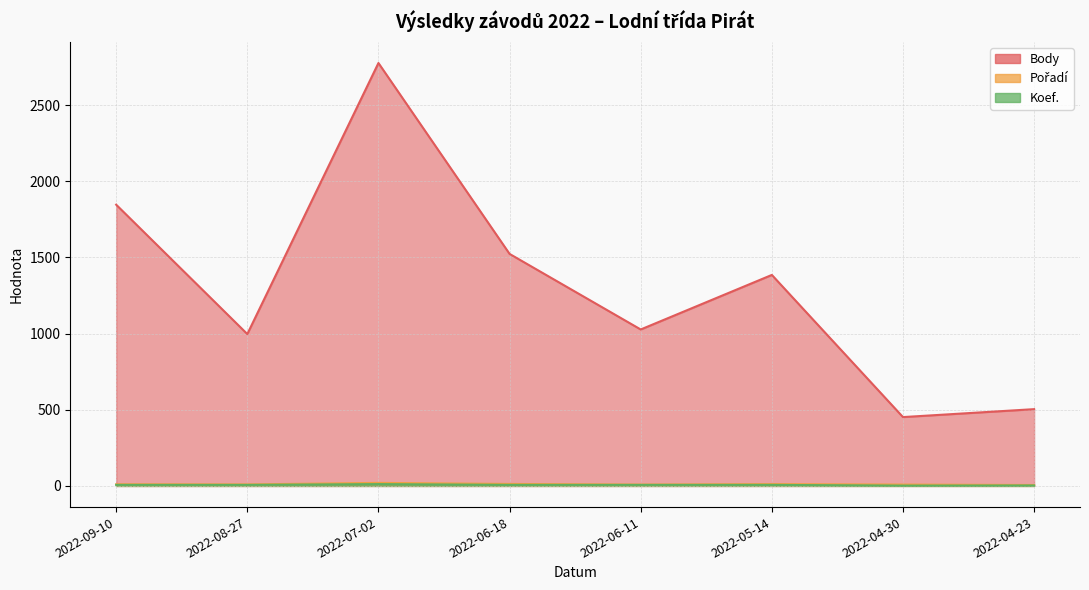

Where is the first local maximum for Pořadí?

2022-07-02